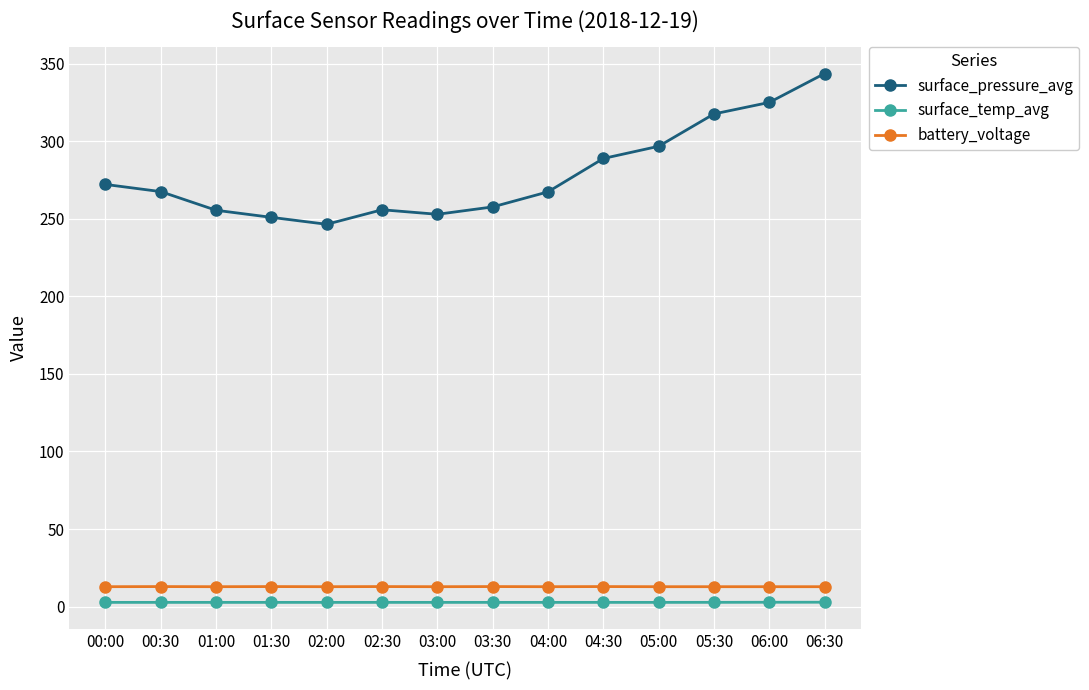

What is the spread (max minus min) of values at 04:30?

286.1